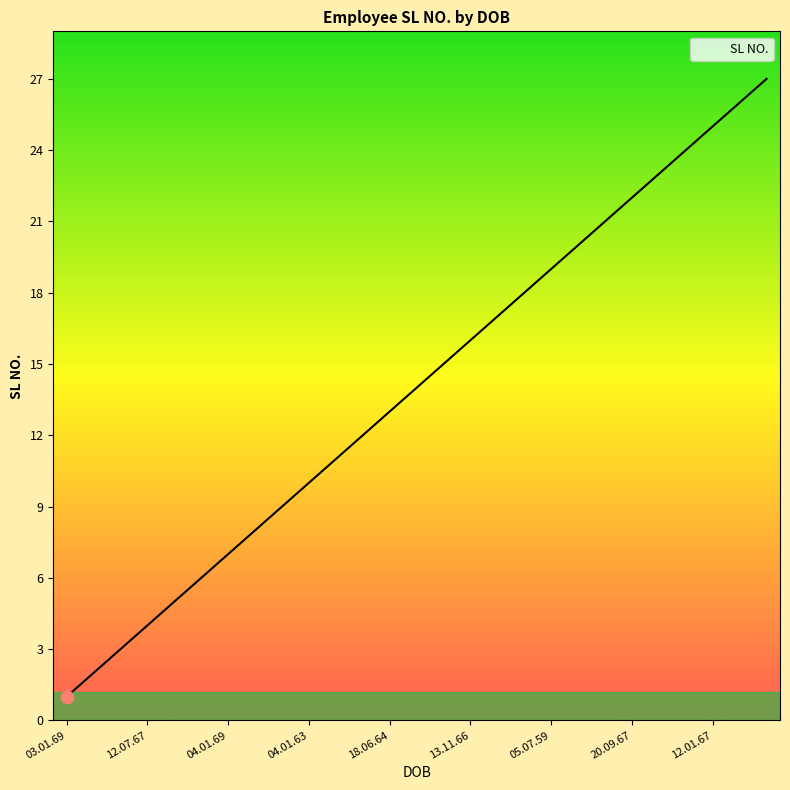

What is the maximum value shown in the chart?

27